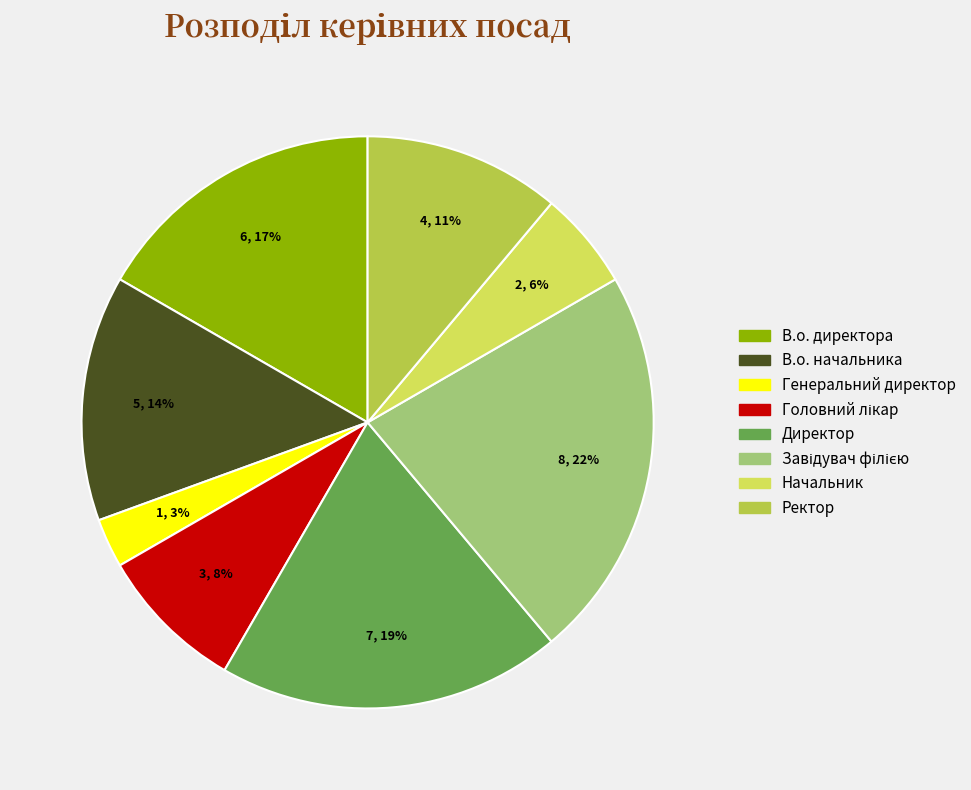

Is there a majority slice in this chart?

No